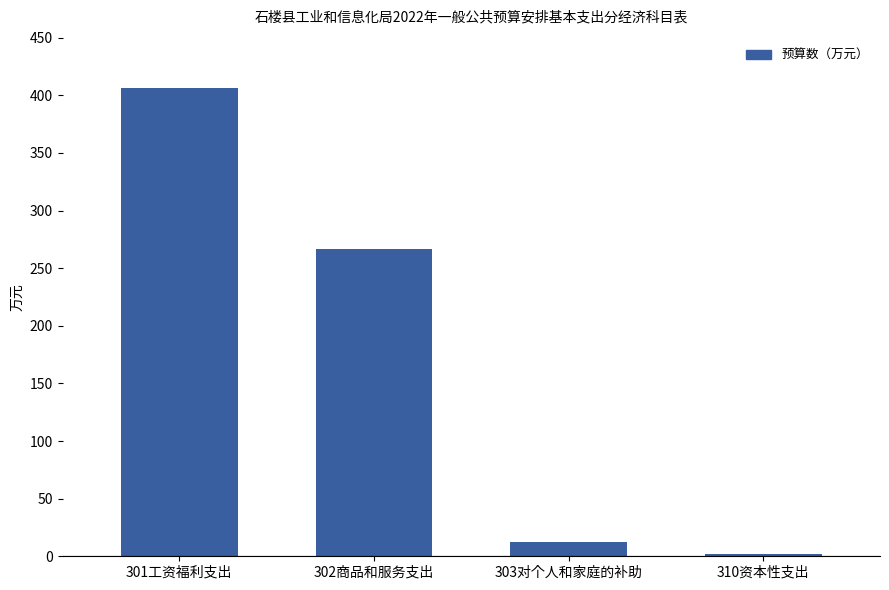

Approximately how many times larger is the value at 302商品和服务支出 compared to 310资本性支出?

129.4